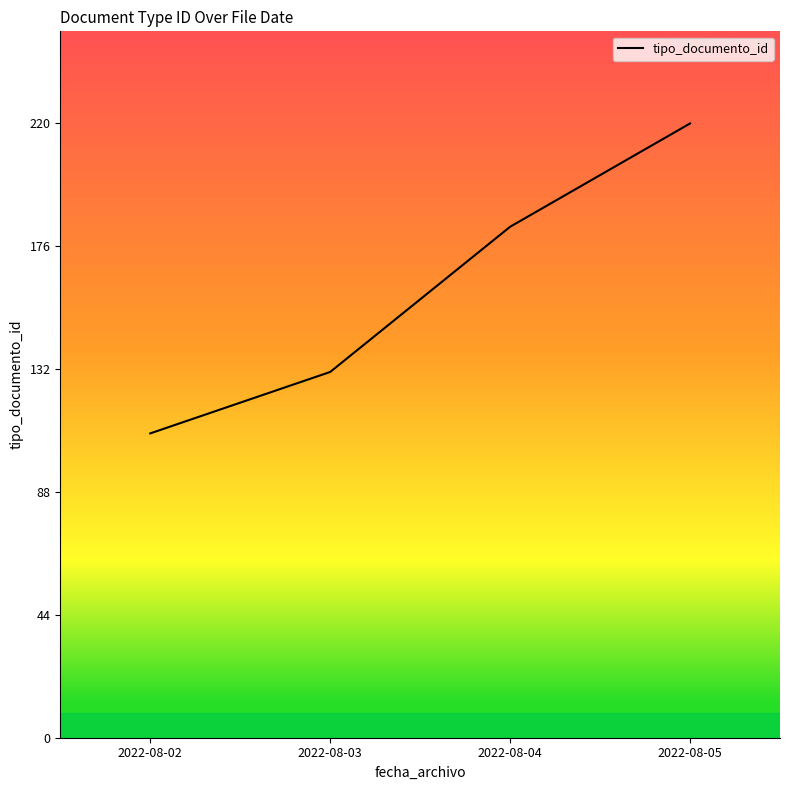

What is the ratio of the value at 2022-08-05 to the value at 2022-08-02?

2.0